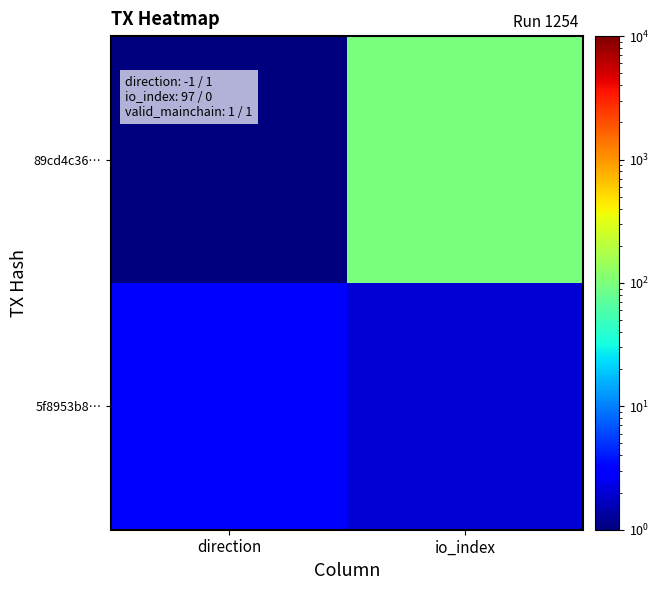

Reading left to right, what are all the values shown in this chart?

89cd4c36…: direction=1	io_index=99
5f8953b8…: direction=3	io_index=2